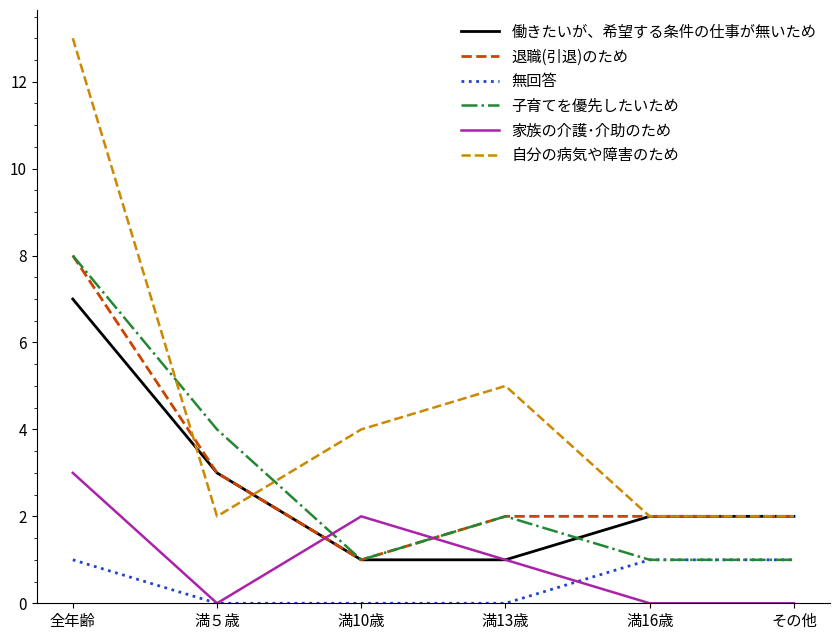

Which category has the highest value in the 自分の病気や障害のため series?

全年齢